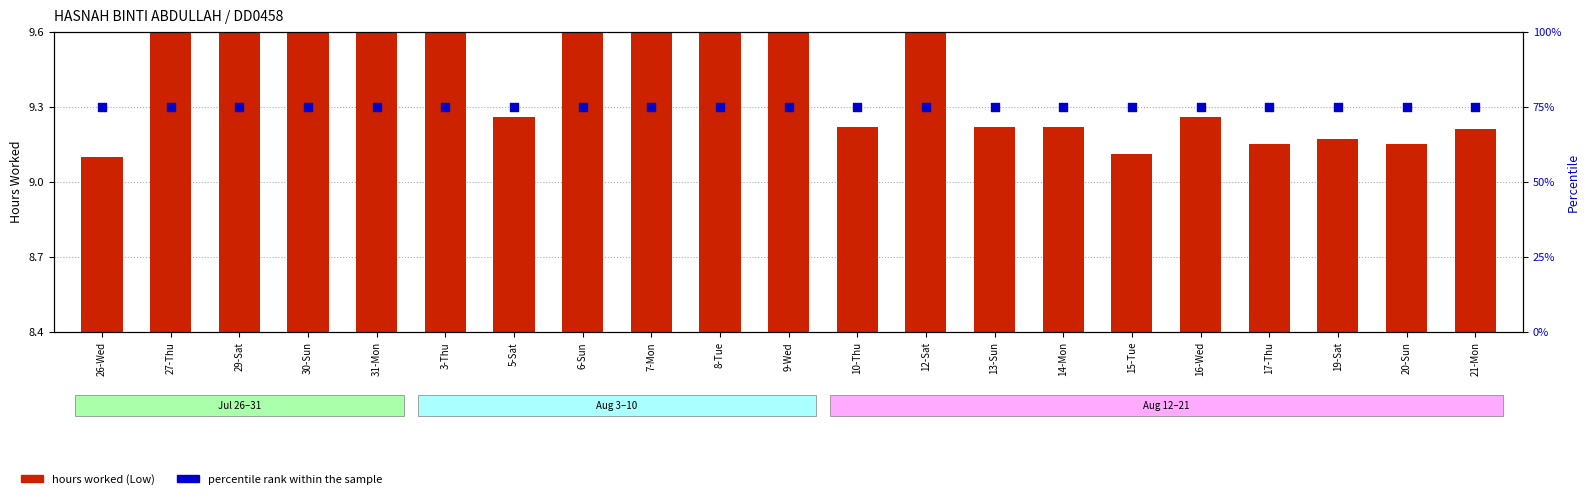

Which series has the widest spread of Y values?

hours worked